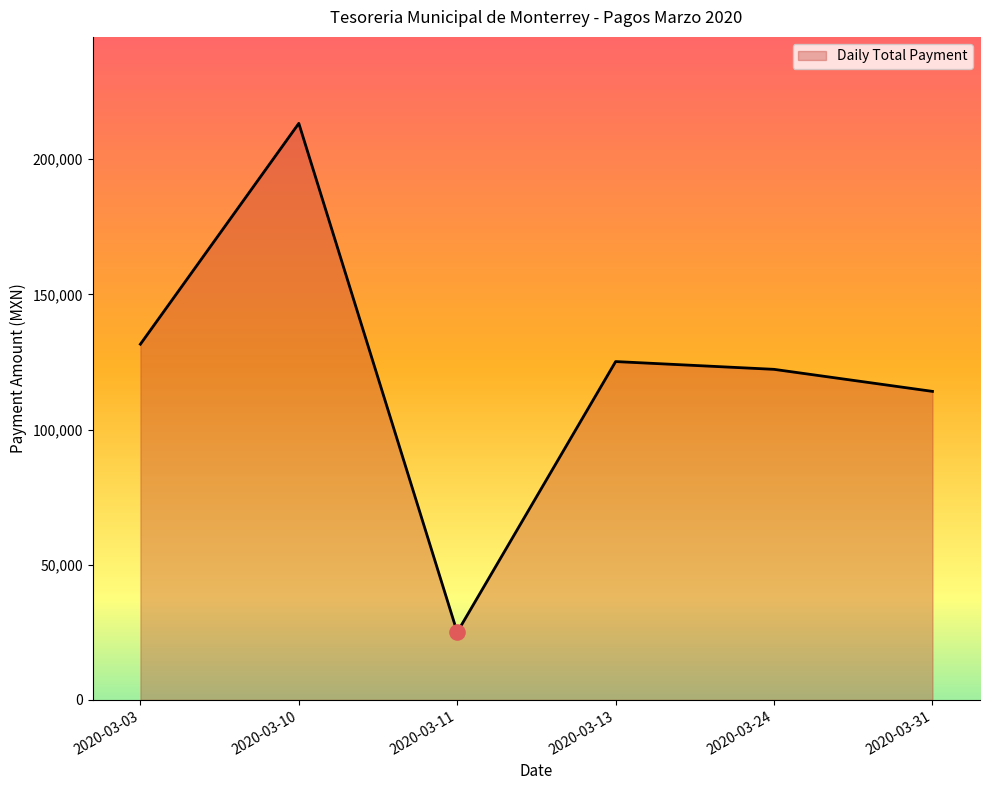

What is the ratio of the value at 2020-03-03 to the value at 2020-03-10?

0.6